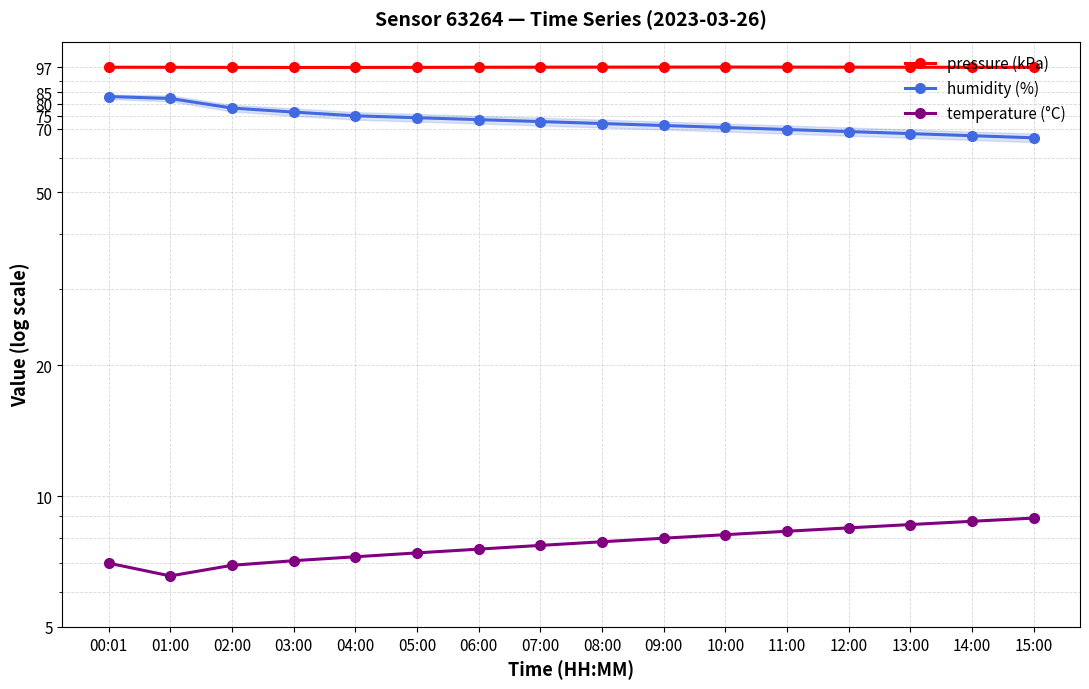

True or false: humidity (%) has more than 2 interior local peaks.

False